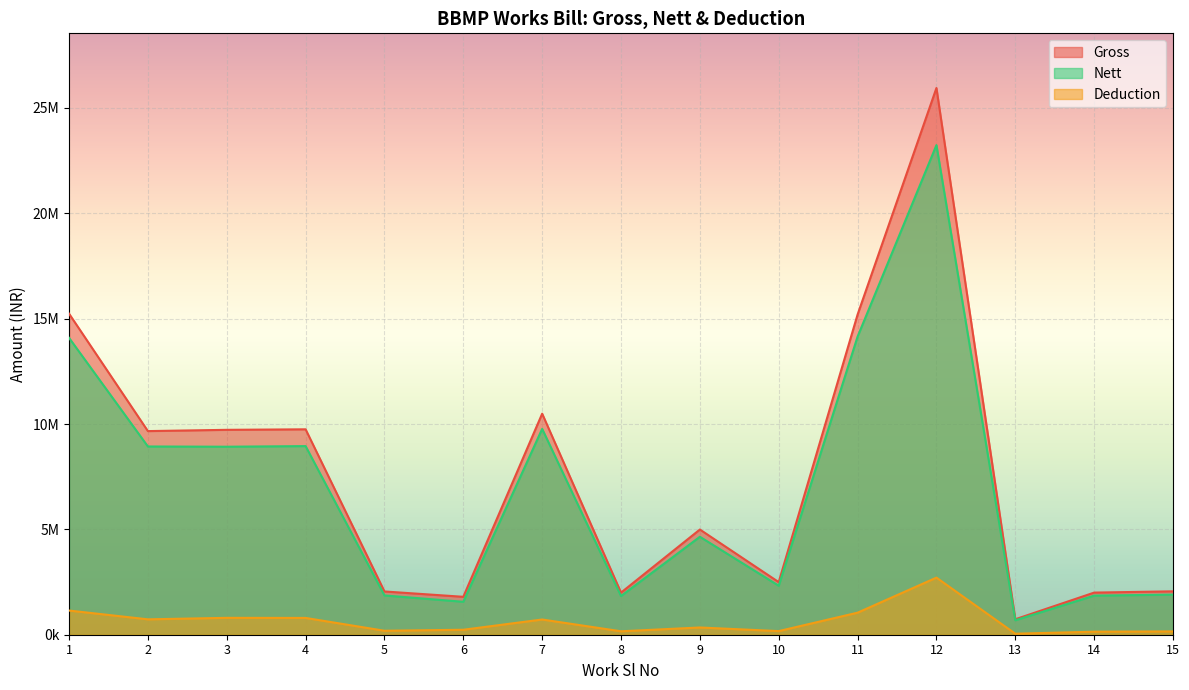

Does the chart display data point markers on the line(s)?

No